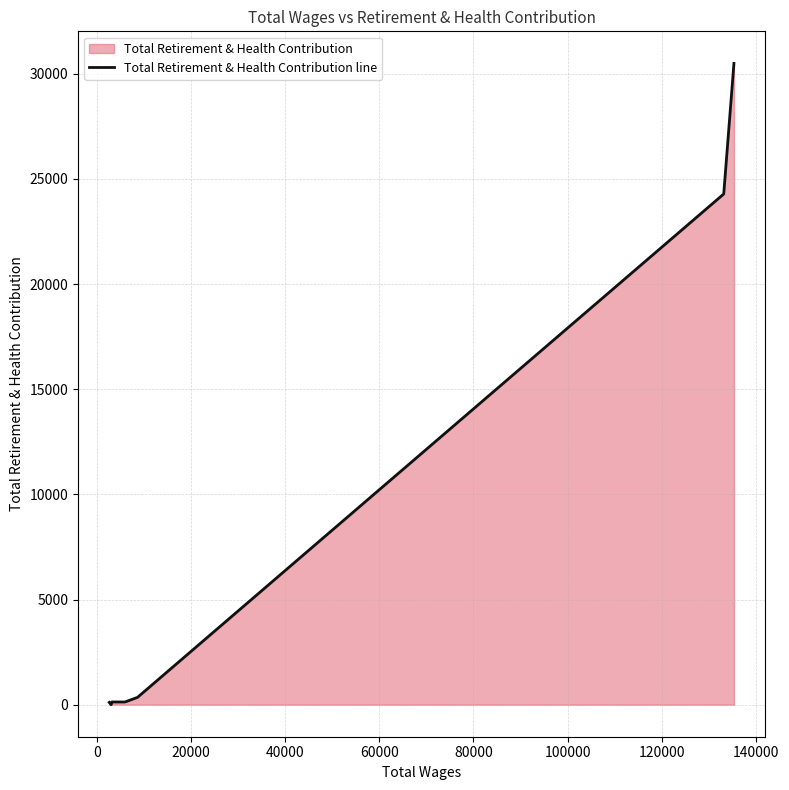

How many positive values are there?

6